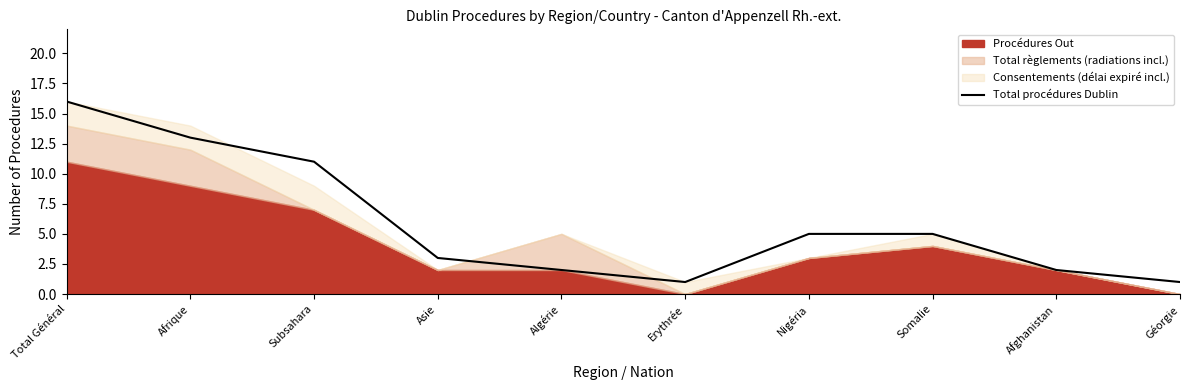

Does the chart display data point markers on the line(s)?

No